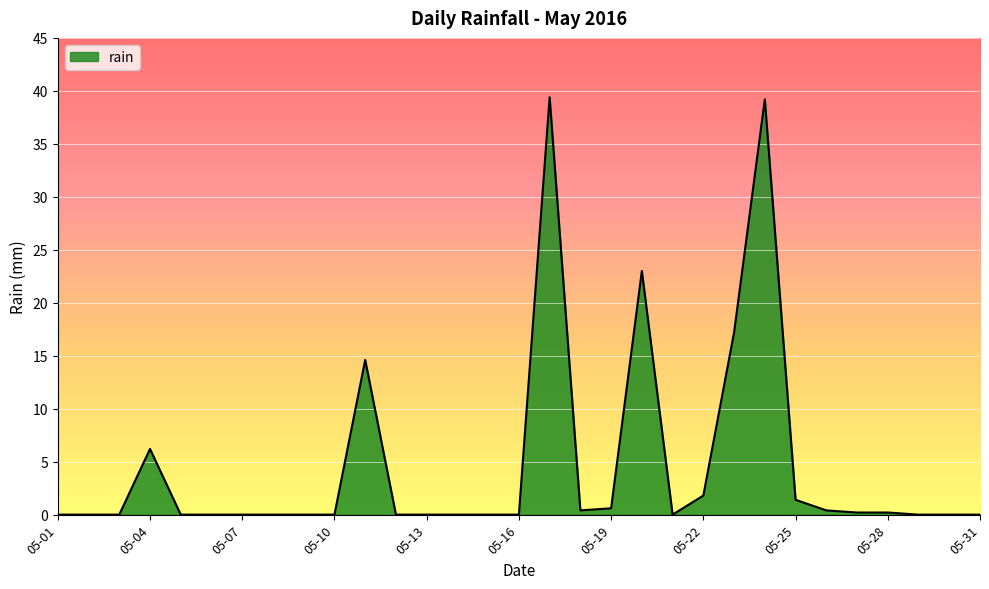

How many lines are shown in the chart?

1